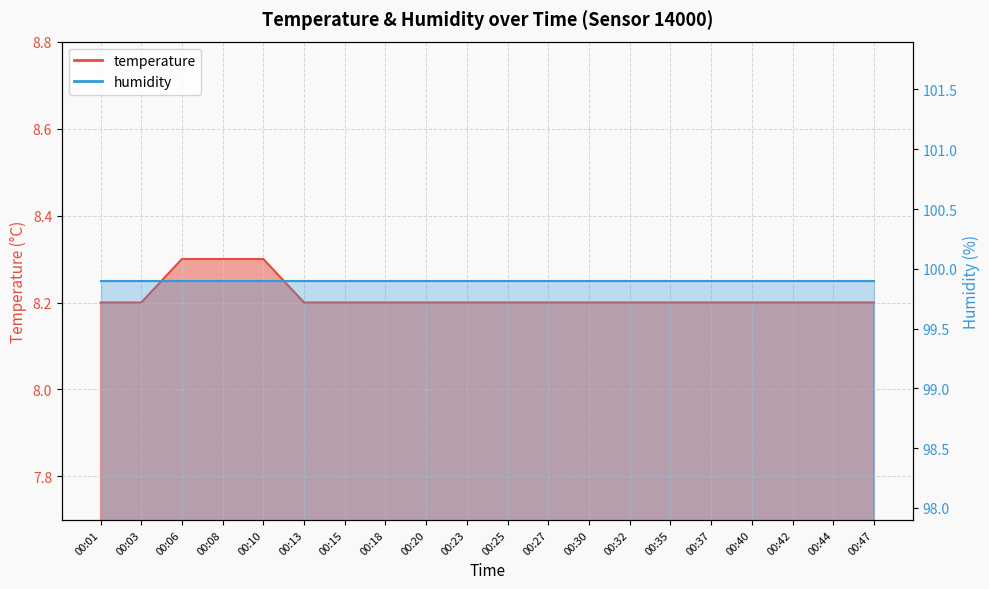

Reading right to left, transcribe all the data shown in this chart.

8.2	8.2	8.2	8.2	8.2	8.2	8.2	8.2	8.2	8.2	8.2	8.2	8.2	8.2	8.2	8.3	8.3	8.3	8.2	8.2